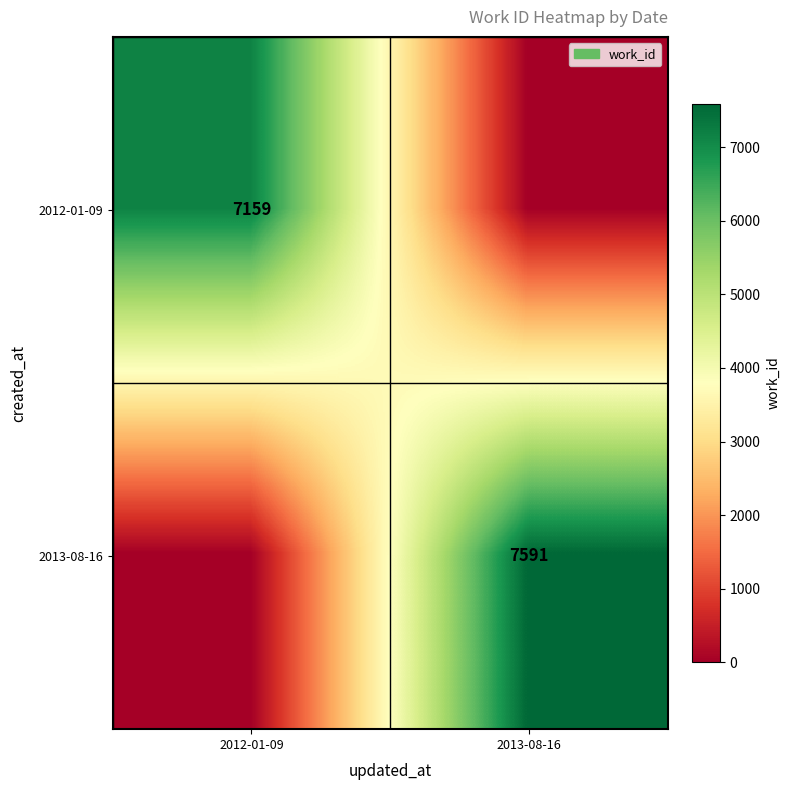

The value of 2013-08-16 at 2013-08-16 is 11221. True or false?

False